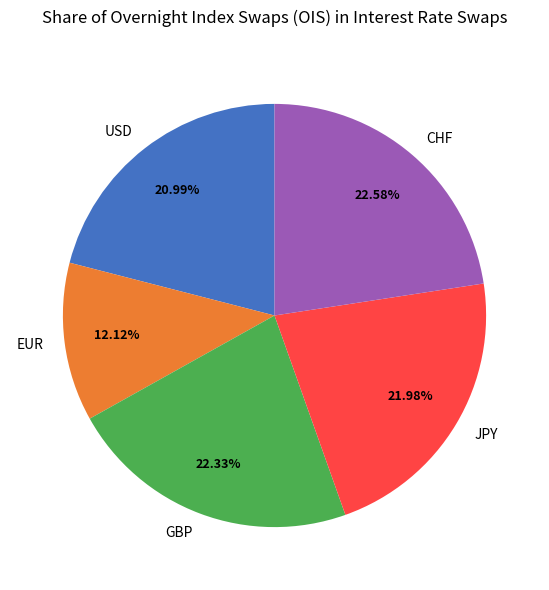

Count the number of slices in the pie.

5